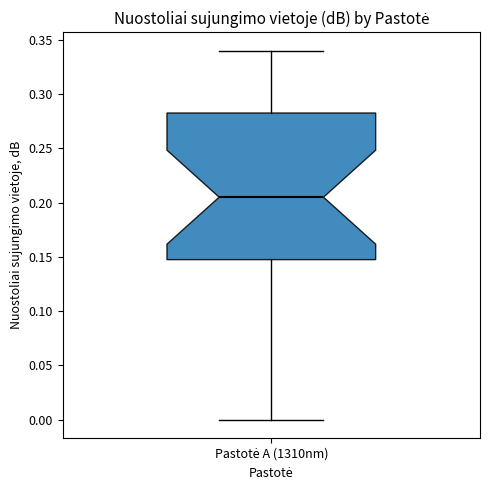

Where is the lower edge of the box for Pastotė A (1310nm) on the y-axis? The values are not printed on the chart, so give them approximately, as read against the axis.

0.150